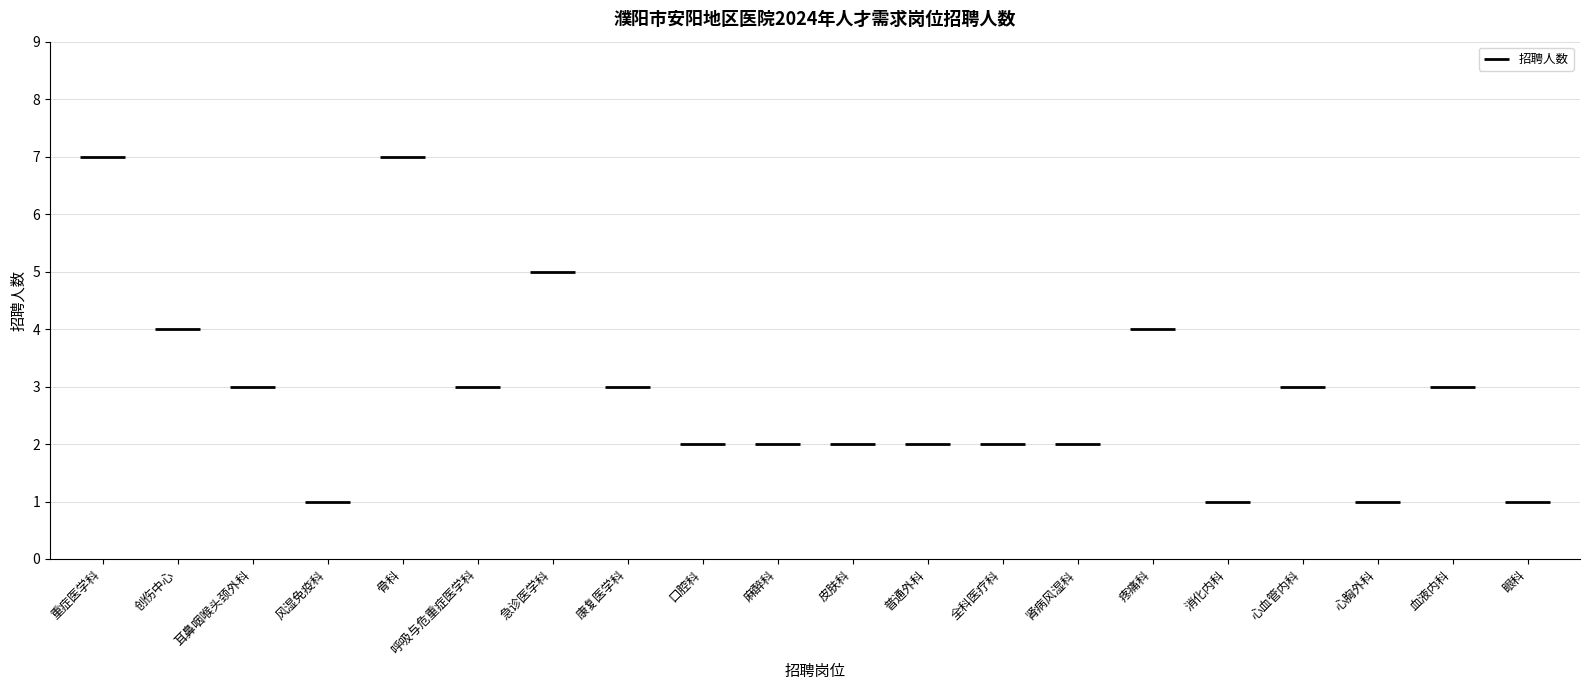

List the labels in order of value, largest first.

重症医学科, 骨科, 急诊医学科, 创伤中心, 疼痛科, 耳鼻咽喉头颈外科, 呼吸与危重症医学科, 康复医学科, 心血管内科, 血液内科, 口腔科, 麻醉科, 皮肤科, 普通外科, 全科医疗科, 肾病风湿科, 风湿免疫科, 消化内科, 心胸外科, 眼科